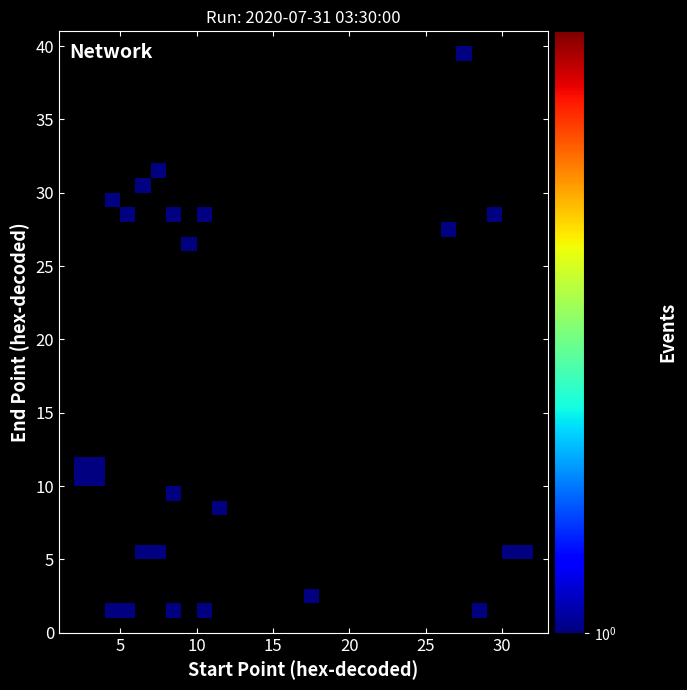

What Y value in the scatter plot is closest to 20?

26